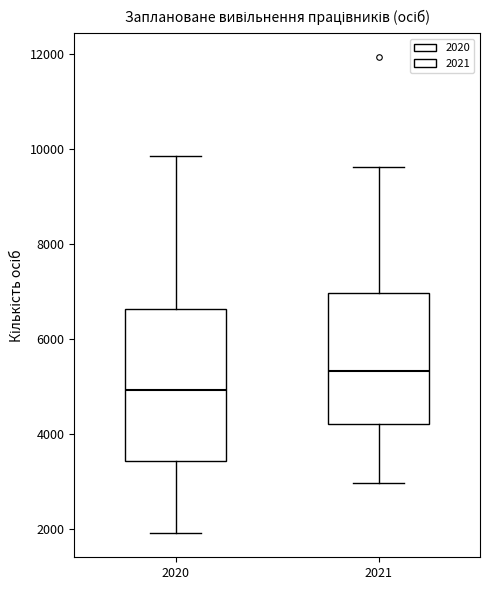

Reading left to right, read every box against the y-axis: the position of its median line, the range the box covers, and the ends of its whiskers. The values are not printed on the chart, so give them approximately, as read against the axis.

2020: median 5000, box 3400 to 6600, whiskers 1800 to 9800
2021: median 5400, box 4200 to 7000, whiskers 3000 to 9600